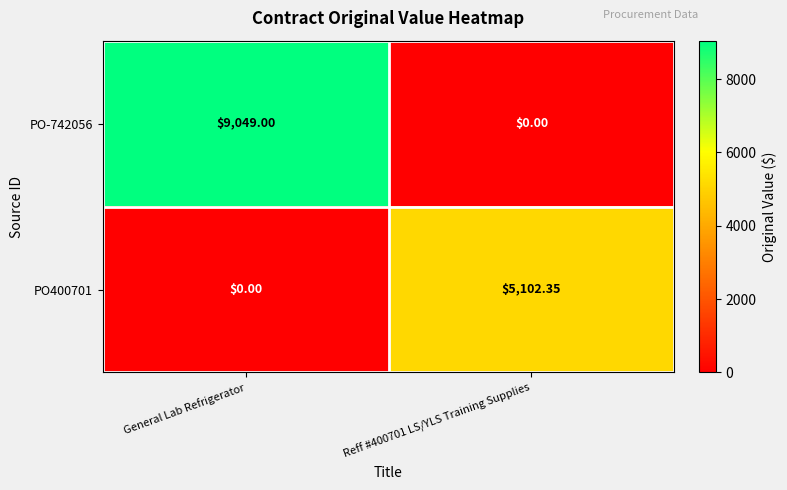

Count the number of categories in the chart.

2